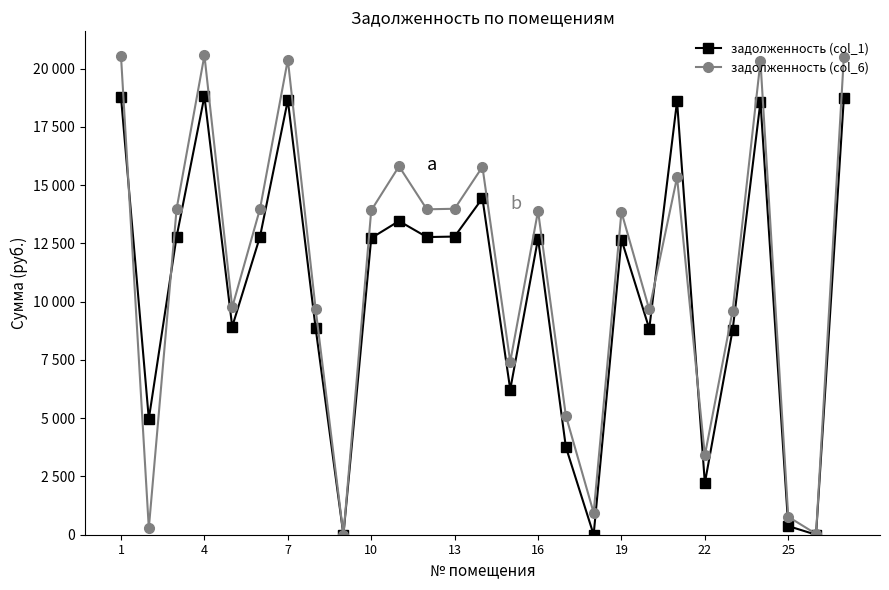

Does the chart display data point markers on the line(s)?

Yes